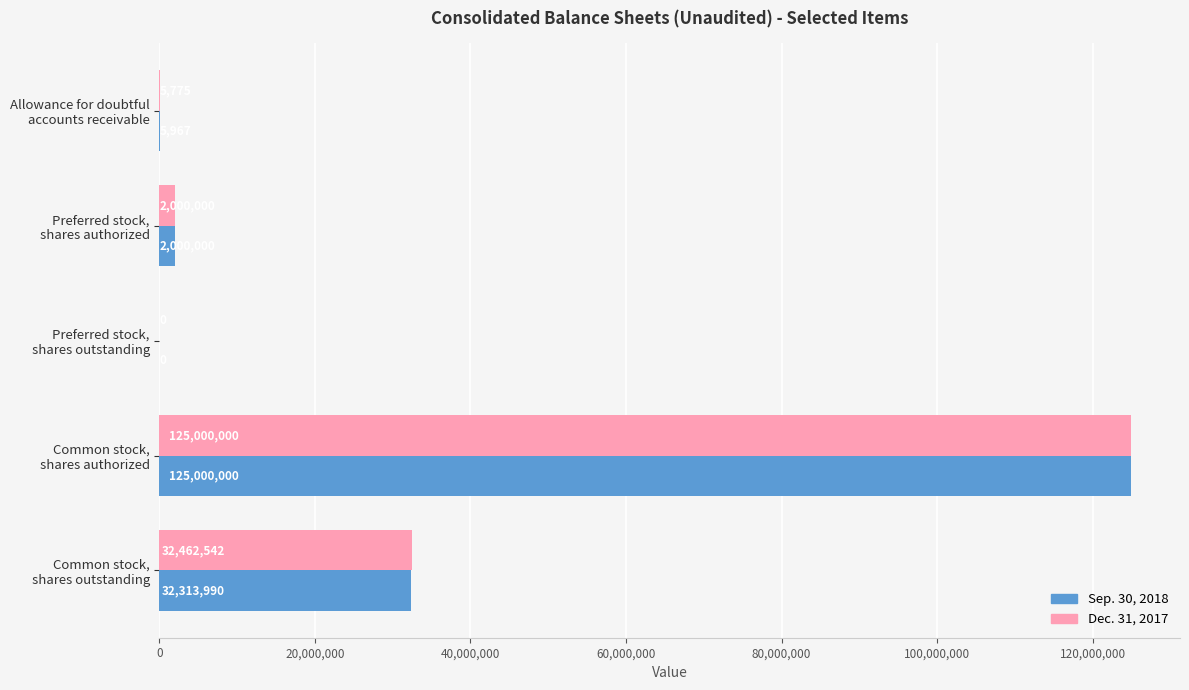

What is the sum of all Sep. 30, 2018 values?

159319957